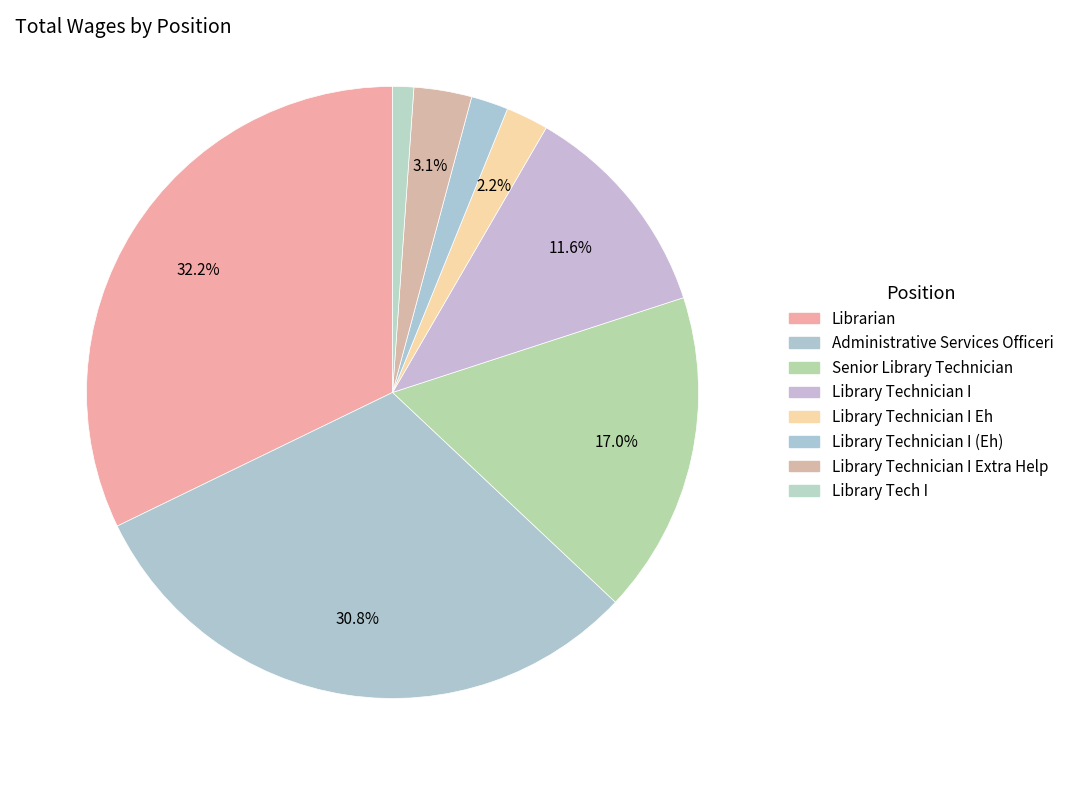

How many slices are in this pie chart?

8